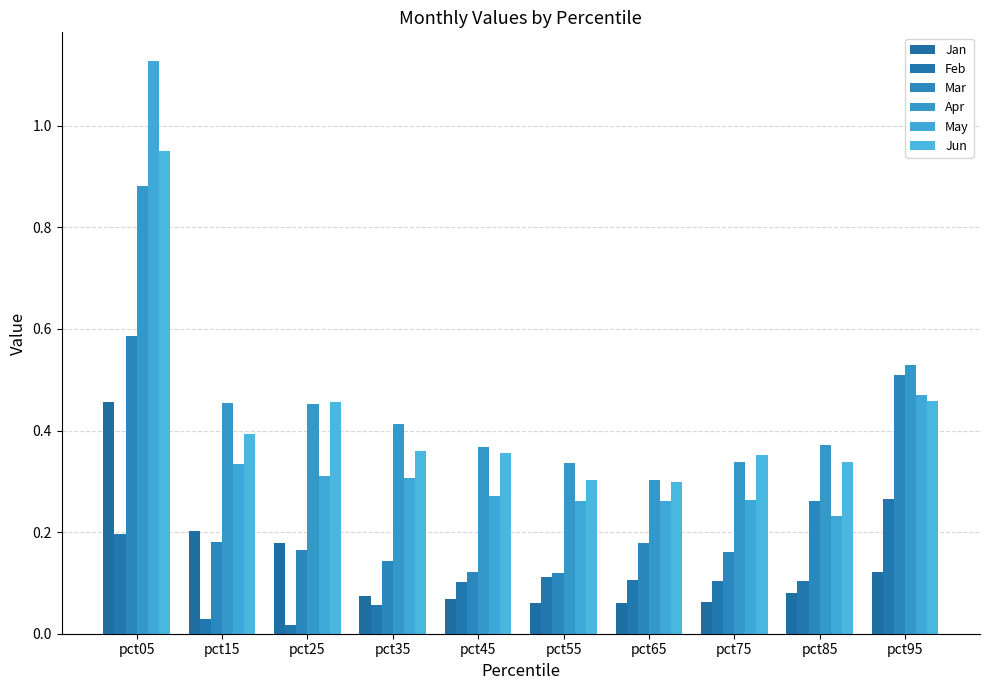

What is the value of the May bar at the 10th from the left?

0.5